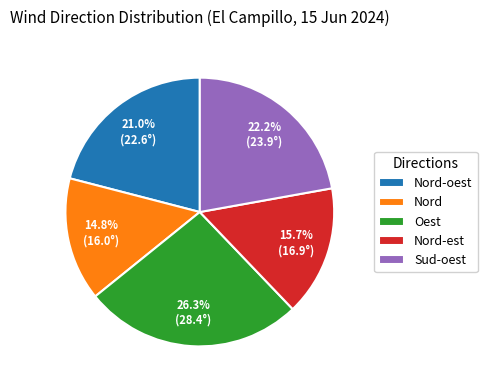

Rank the categories by value from lowest to highest.

Nord, Nord-est, Nord-oest, Sud-oest, Oest